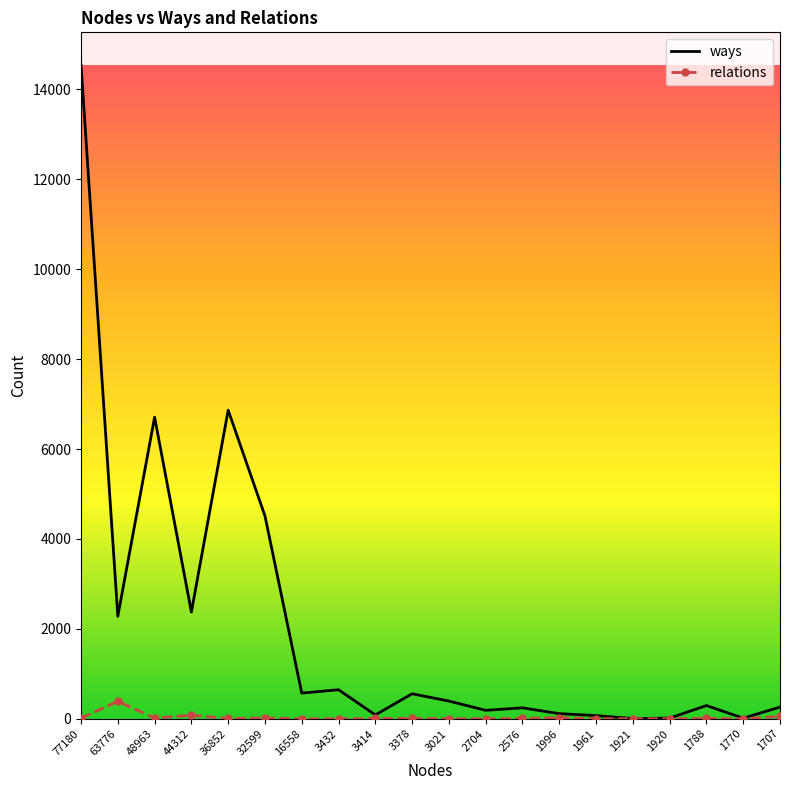

The value of ways at 48963 is 6709. True or false?

True